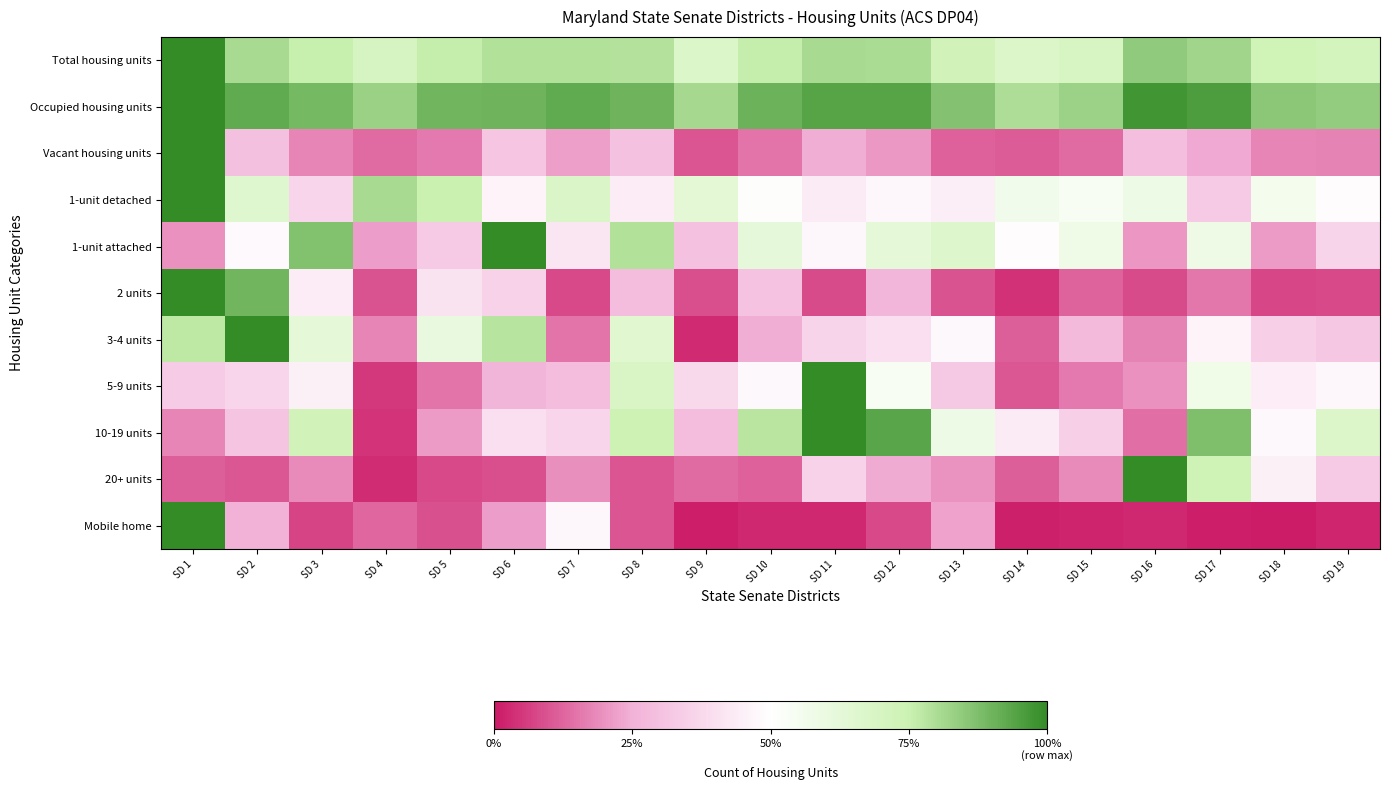

Which label corresponds to the smallest value in the chart?

SD 18